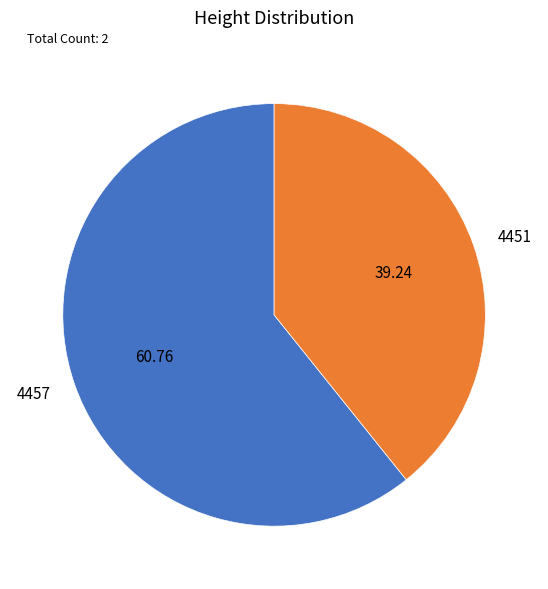

Rank the categories by value from lowest to highest.

4451, 4457